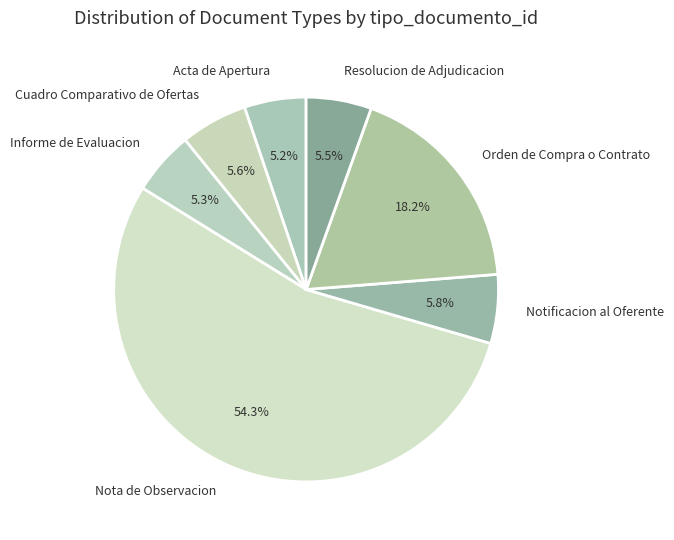

True or false: Orden de Compra o Contrato accounts for 13% of the total.

False